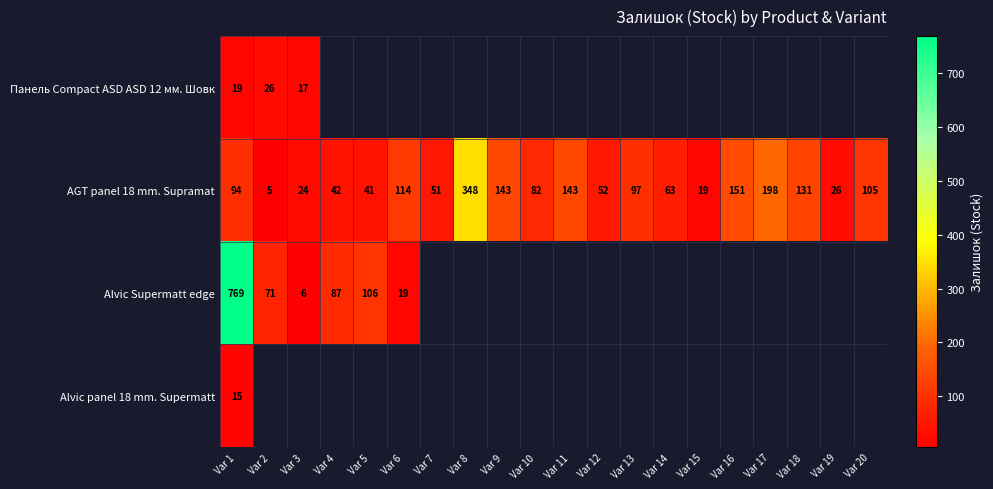

Where is AGT panel 18 mm. Supramat nearest to the value 176?

Var 17